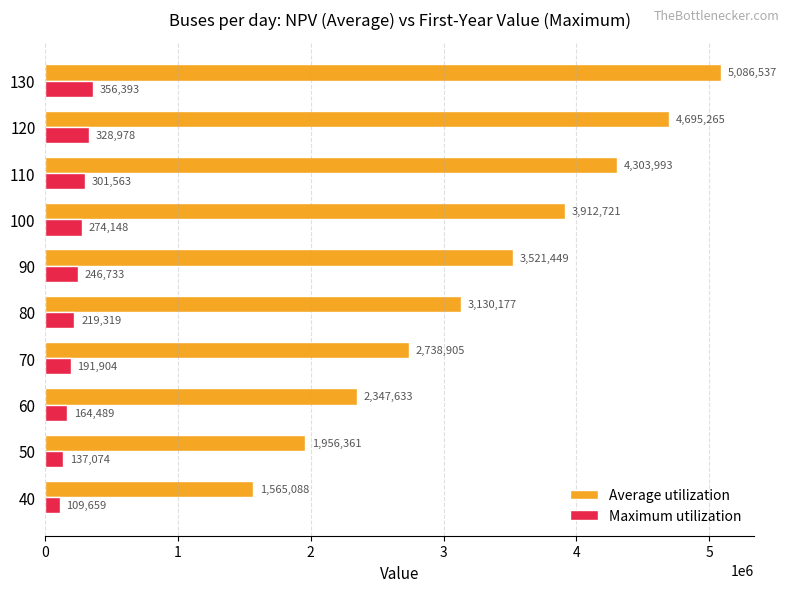

What is the difference between the maximum and second lowest values in the Average utilization series?

3130176.9